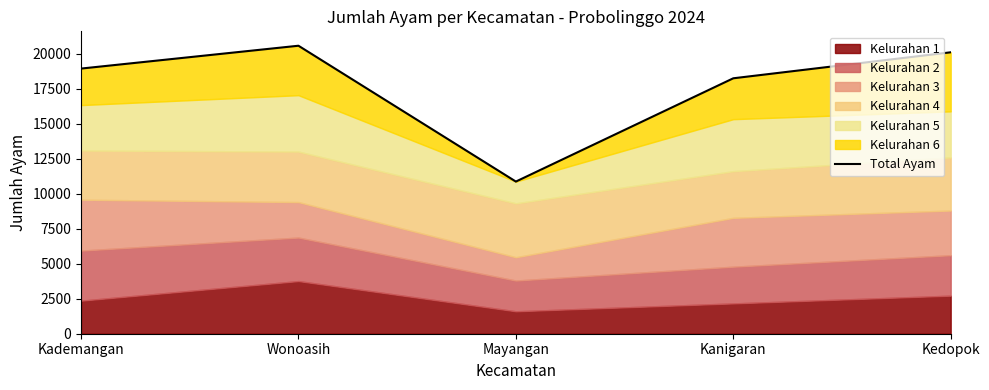

The value at Mayangan is 10870. True or false?

True